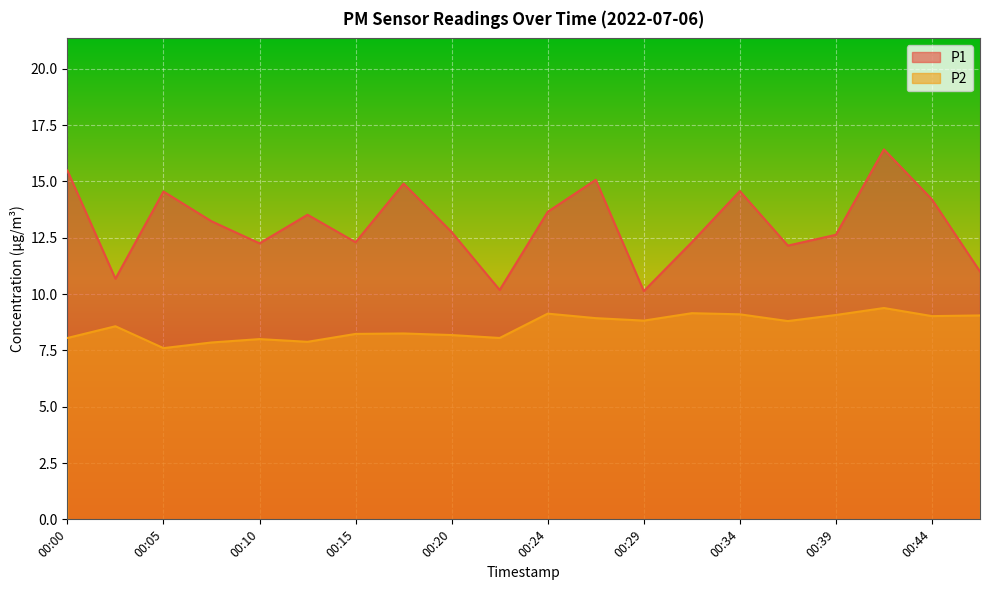

What is the maximum value for P2?

9.4